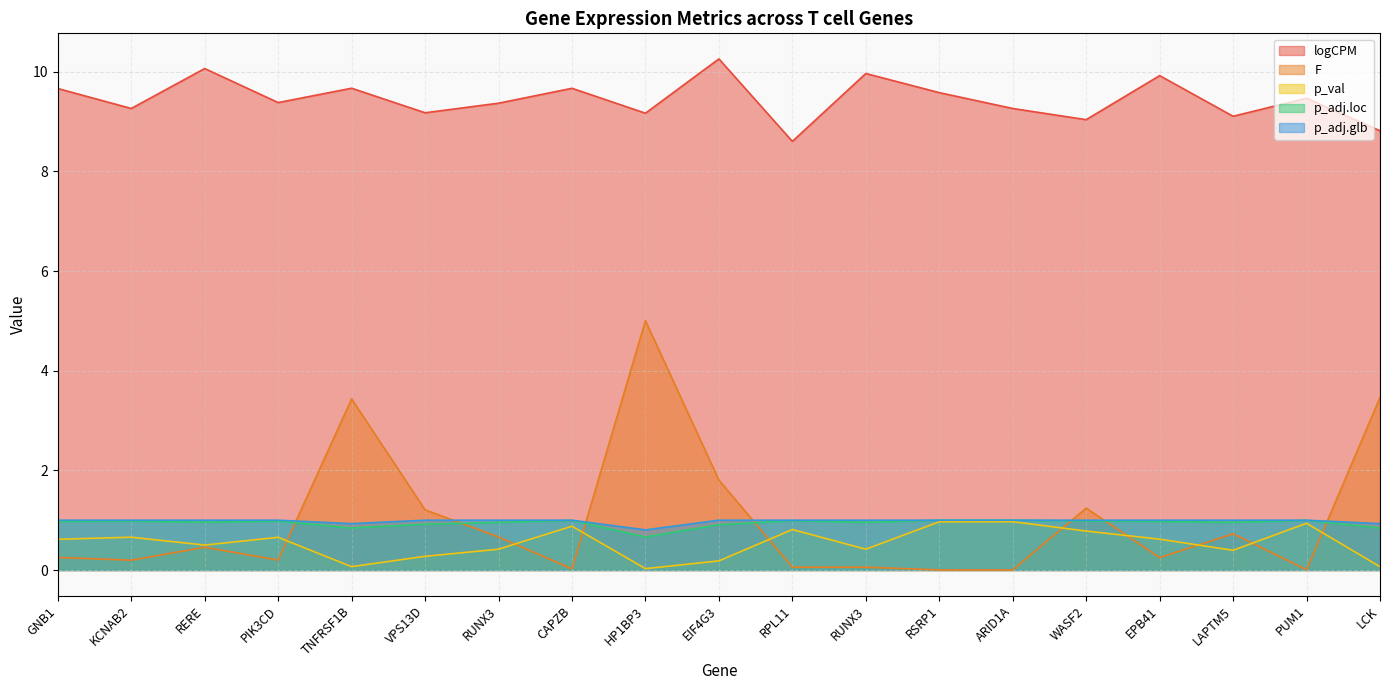

Where is the first local minimum for p_val?

RERE